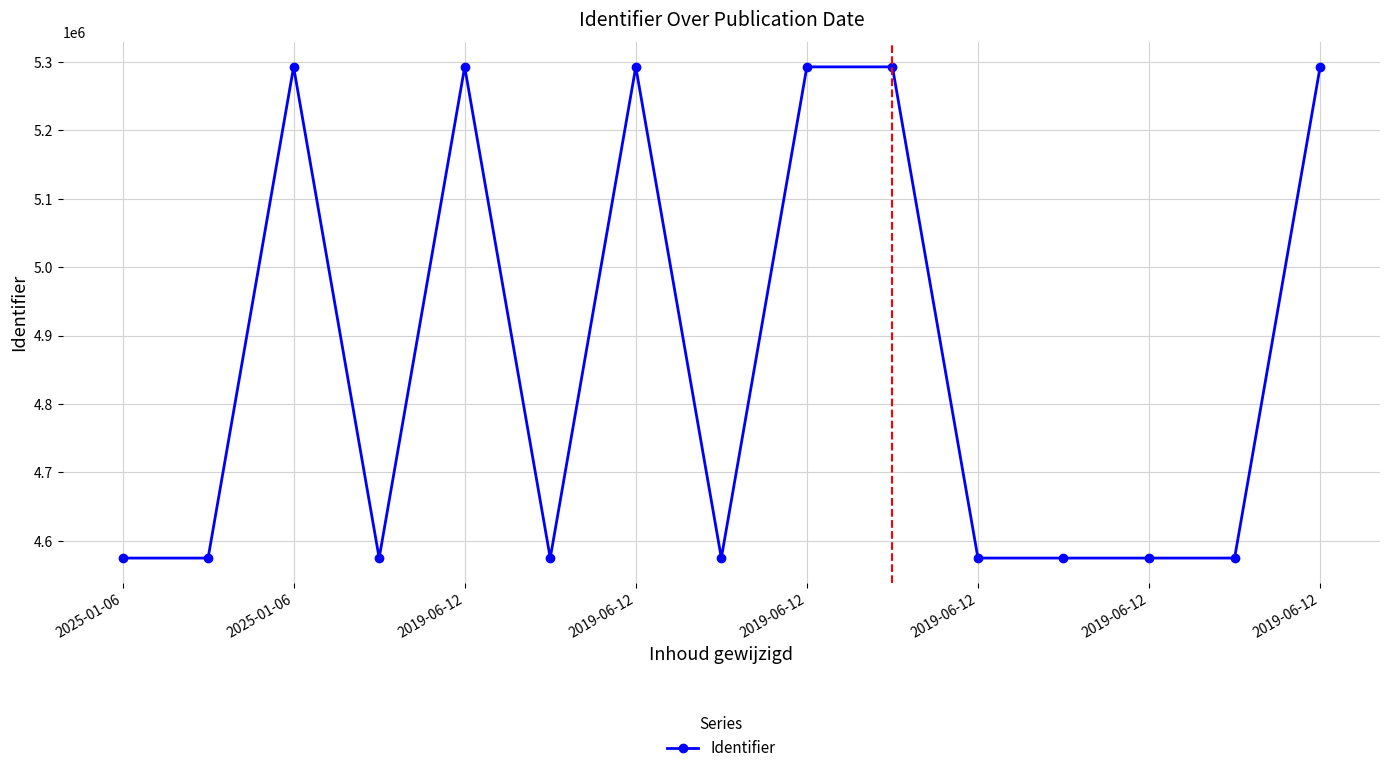

What is the difference between the second highest and minimum values?

718548